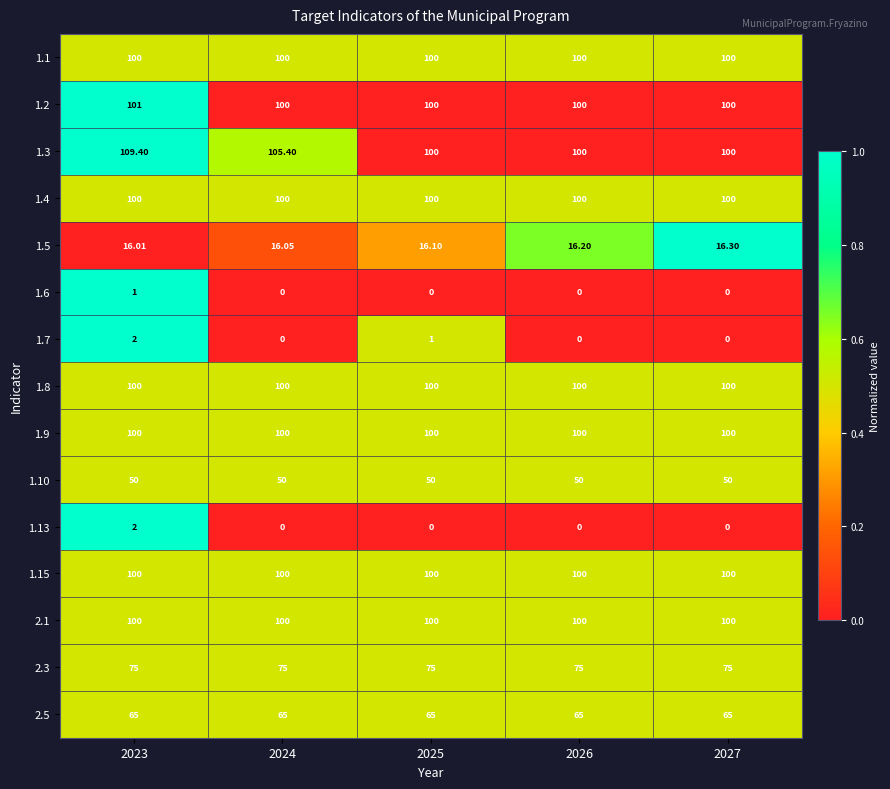

At which category is the sum across all series the highest?

2023